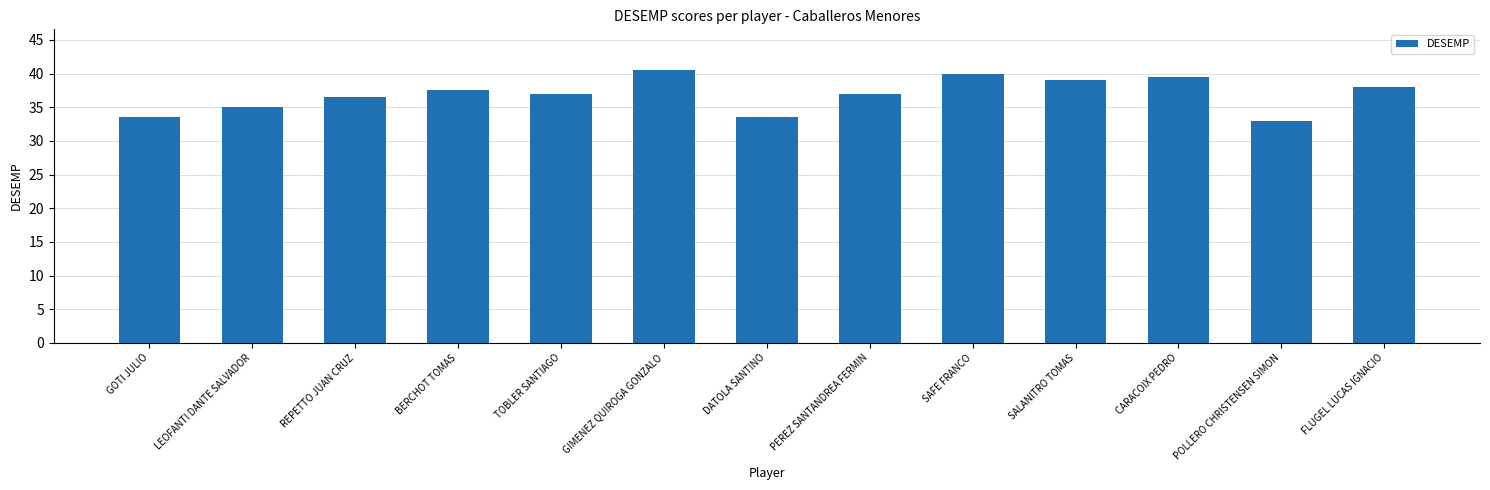

The value at GIMENEZ QUIROGA GONZALO is 40.5. True or false?

True